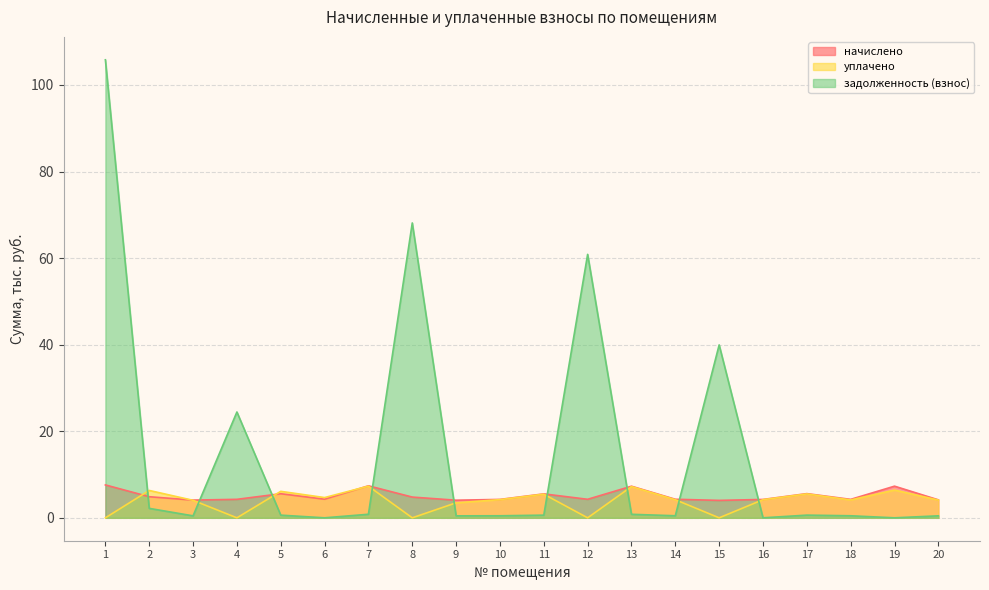

Reading left to right, extract all data points from this chart.

начислено: 7.6	4.9	4.1	4.3	5.6	4.3	7.4	4.8	4.1	4.3	5.5	4.3	7.3	4.3	4.0	4.2	5.6	4.3	7.3	4.2
уплачено: 0.0	6.3	4.0	0.0	6.1	4.7	7.3	0.0	3.5	4.2	5.5	0.0	7.2	4.2	0.0	4.2	5.5	4.1	6.4	4.1
задолженность (взнос): 105.8	2.2	0.5	24.5	0.6	0.0	0.8	68.1	0.5	0.5	0.6	60.9	0.8	0.5	39.9	0.0	0.6	0.5	0.0	0.5